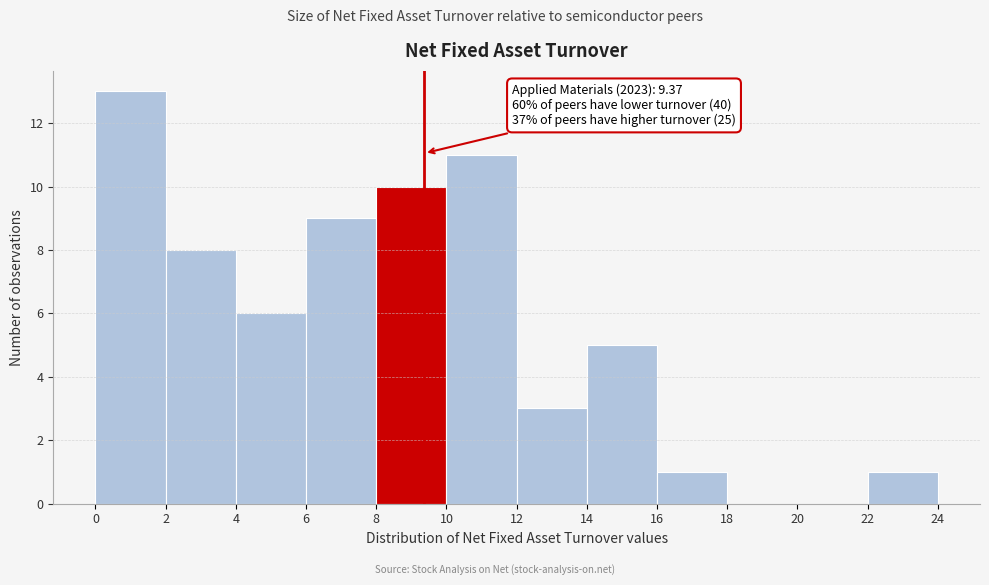

Over which range of the x-axis is the bar tallest?

0 to 2